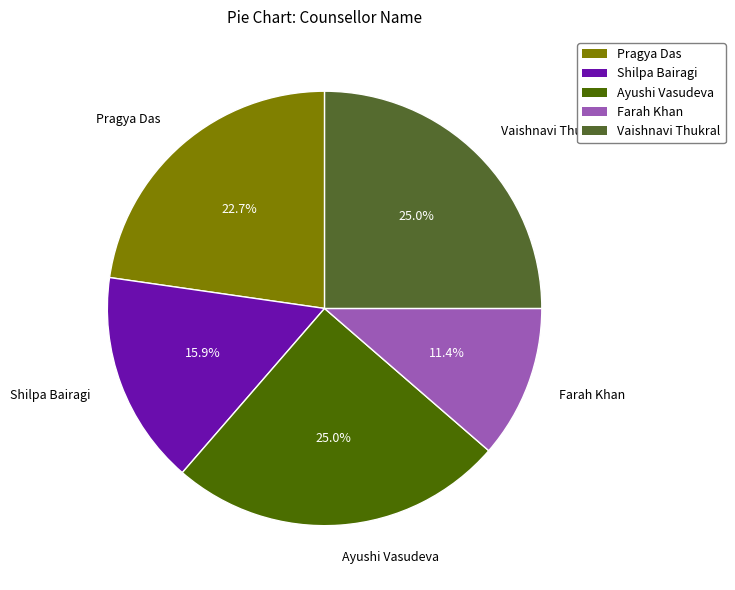

To the nearest percent, what is the difference between the largest and smallest slice percentages?

14%